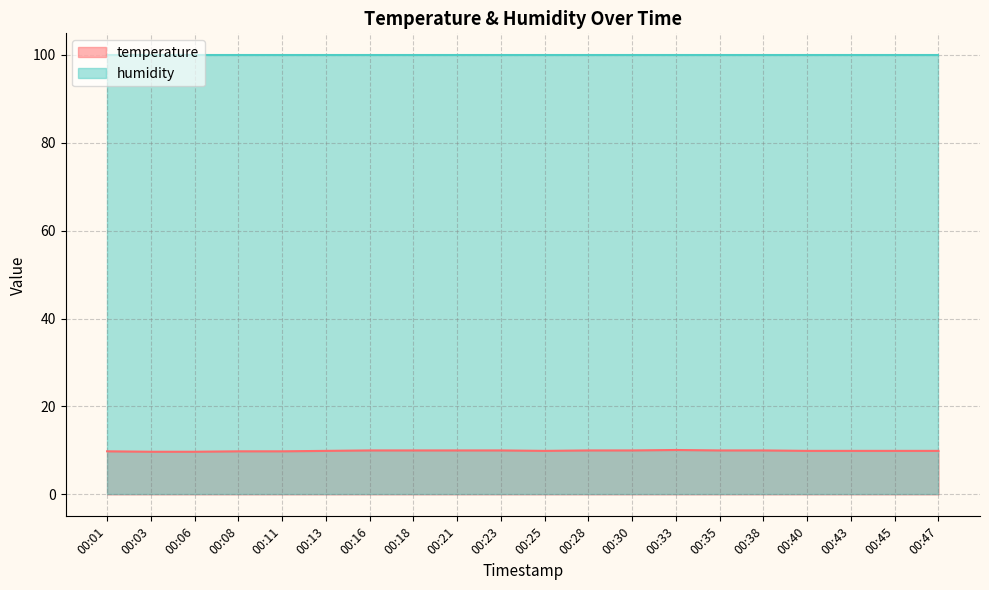

At which category does the data reach its first local peak?

00:33